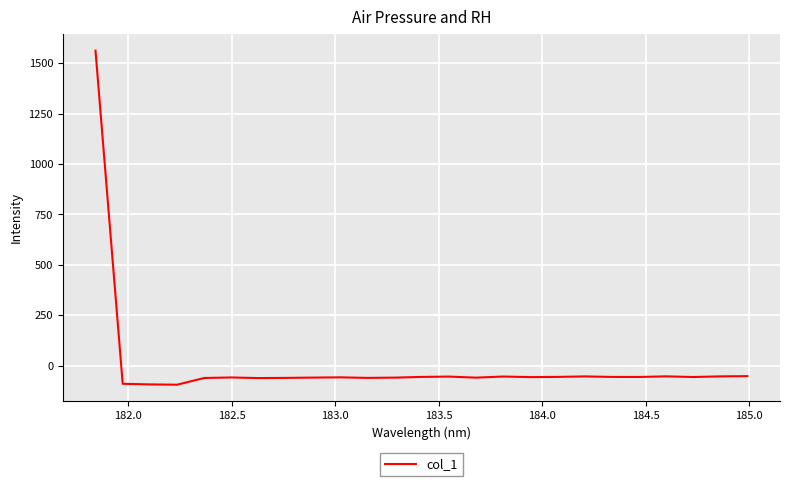

What is the greatest value displayed?

1561.9